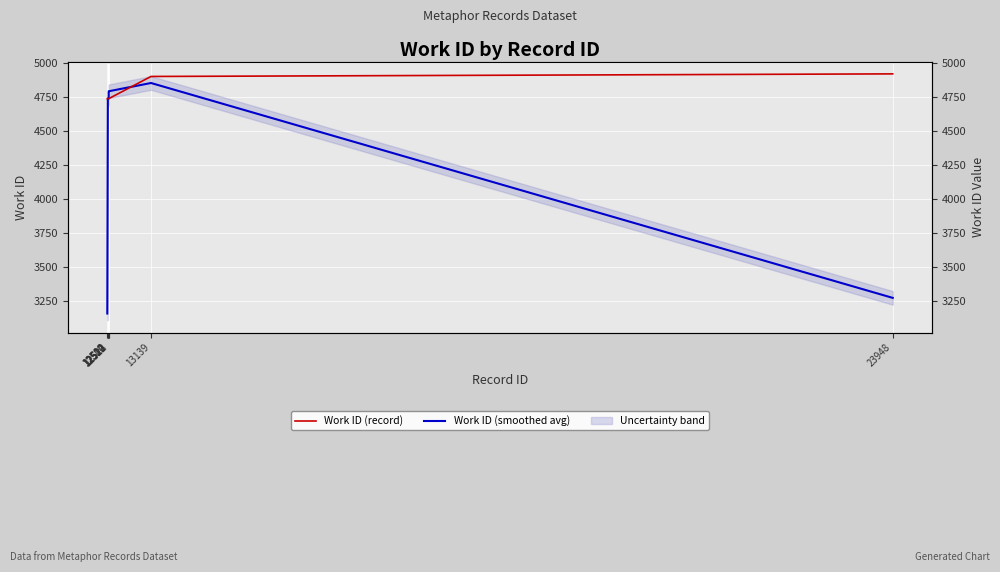

At how many categories does at least one series exceed 3465?

8